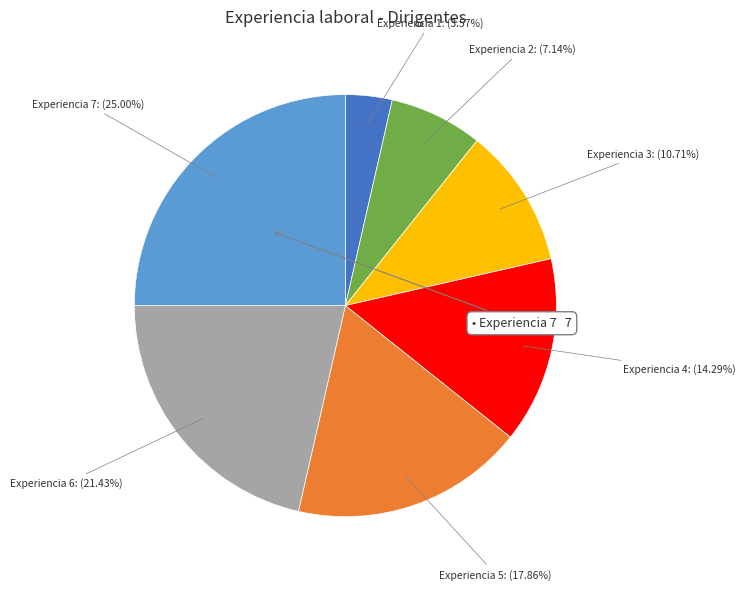

True or false: Experiencia 7 accounts for 25% of the total.

True